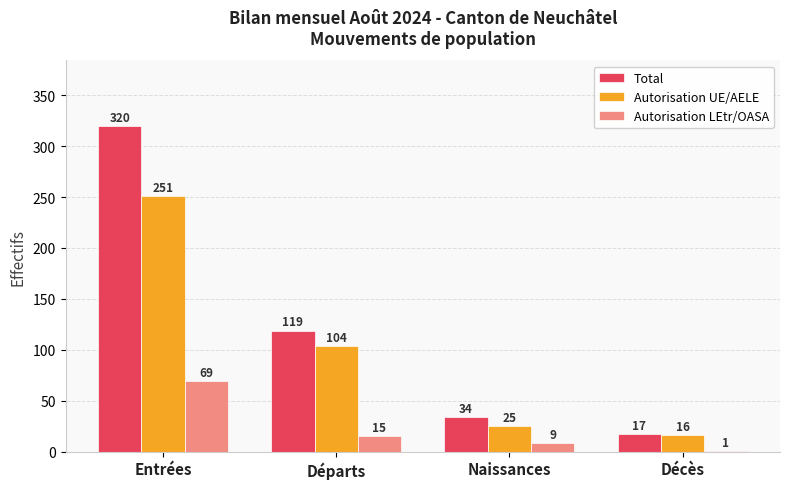

At which category is the sum across all series the highest?

Entrées